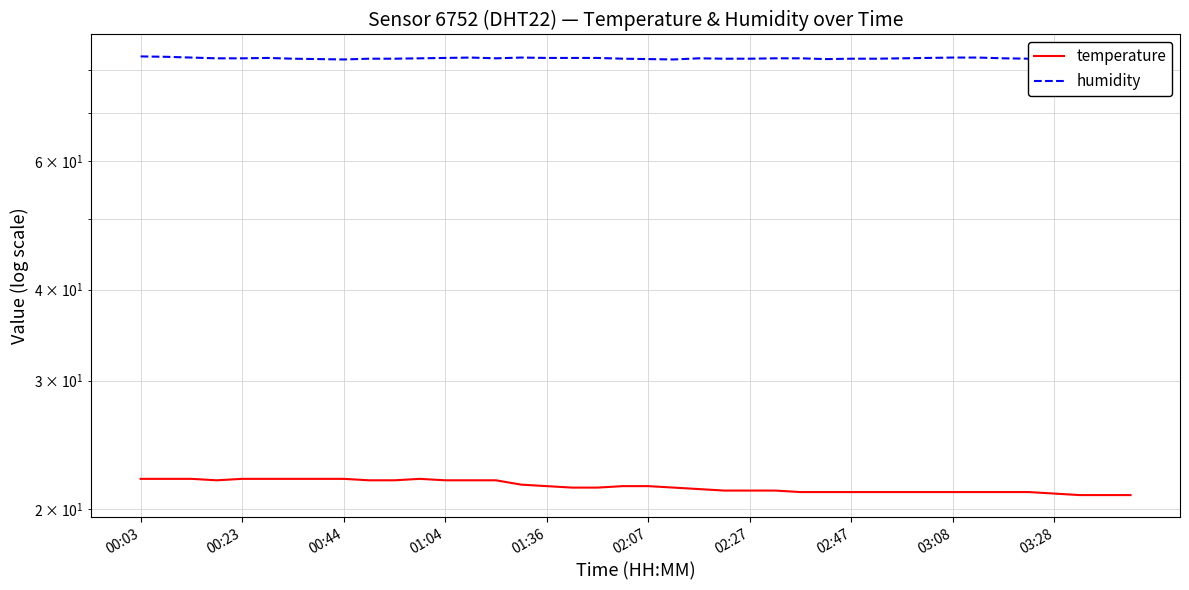

What is the approximate value of temperature at 15?

21.6